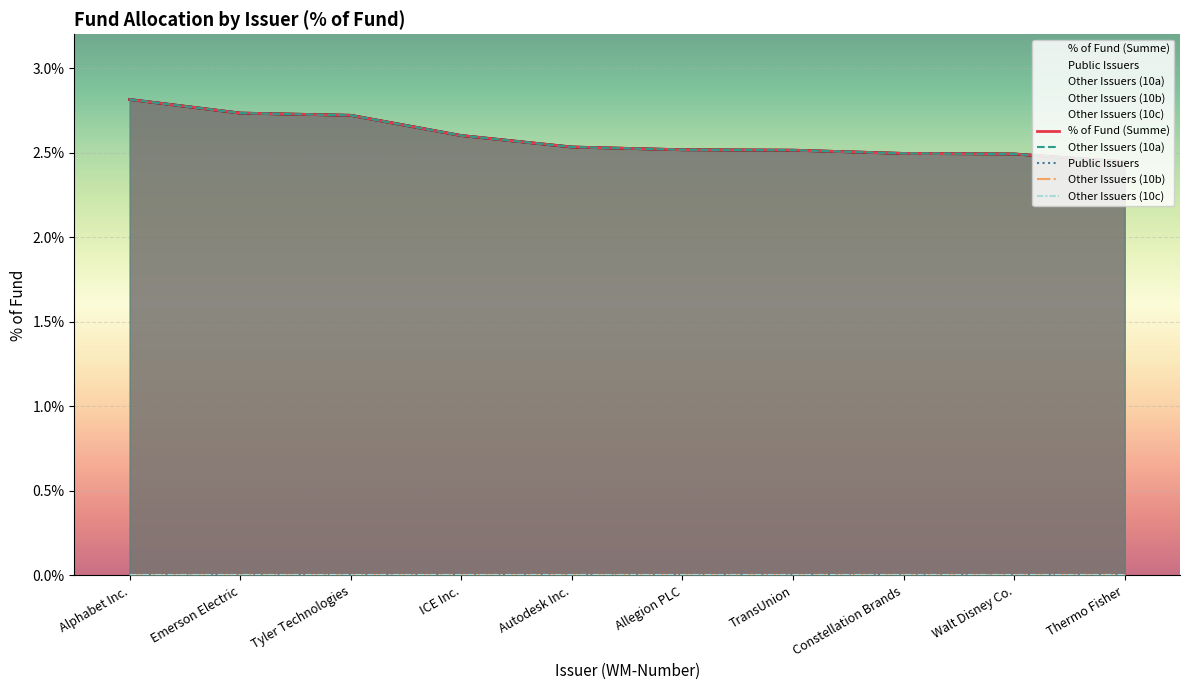

List the labels in order of Public Issuers value, smallest first.

Alphabet Inc., Emerson Electric, Tyler Technologies, ICE Inc., Autodesk Inc., Allegion PLC, TransUnion, Constellation Brands, Walt Disney Co., Thermo Fisher